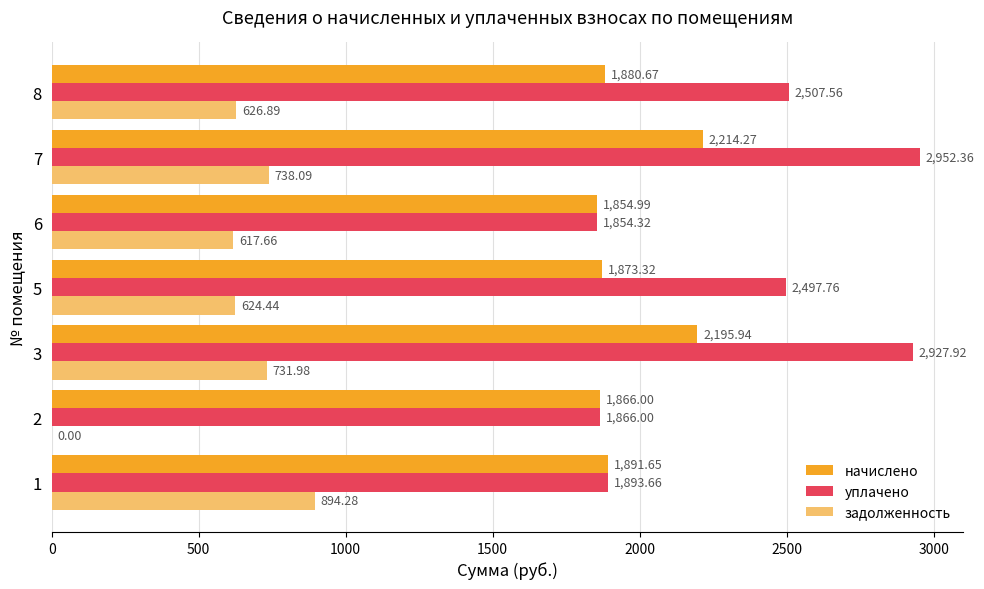

At which category does the chart reach its peak across all series?

7